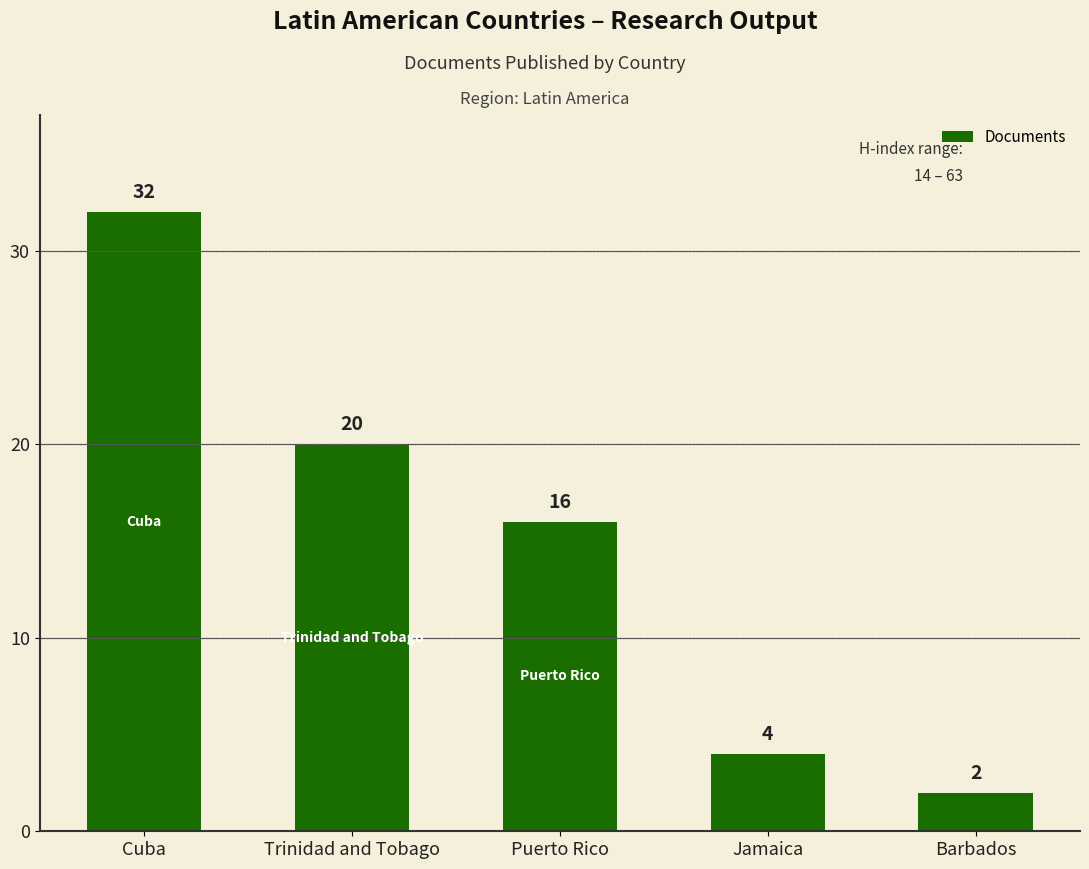

What is the value of the 1st bar from the left?

32